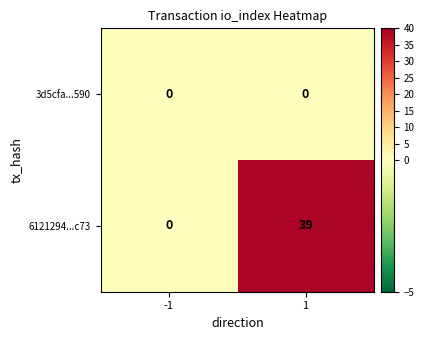

Rank the series by their maximum value, from highest to lowest.

6121294...c73, 3d5cfa...590